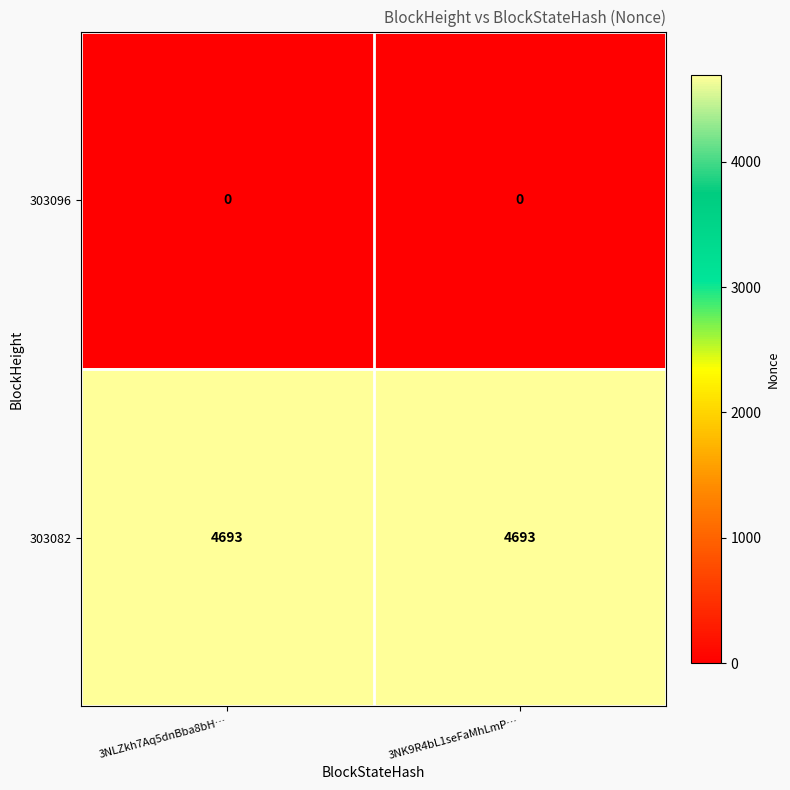

The 303082 series shows 3229 at 3NLZkh7Aq5dnBba8bH…. True or false?

False